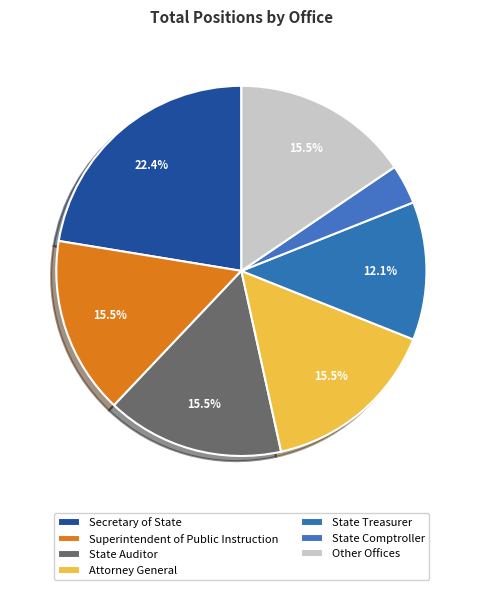

To the nearest percent, what percentage of the pie is Secretary of State?

22%